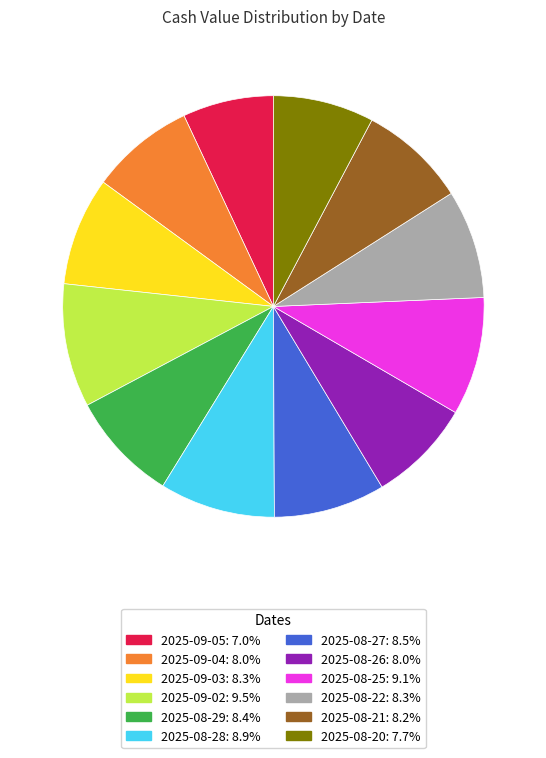

True or false: 2025-08-21 accounts for 8% of the total.

True